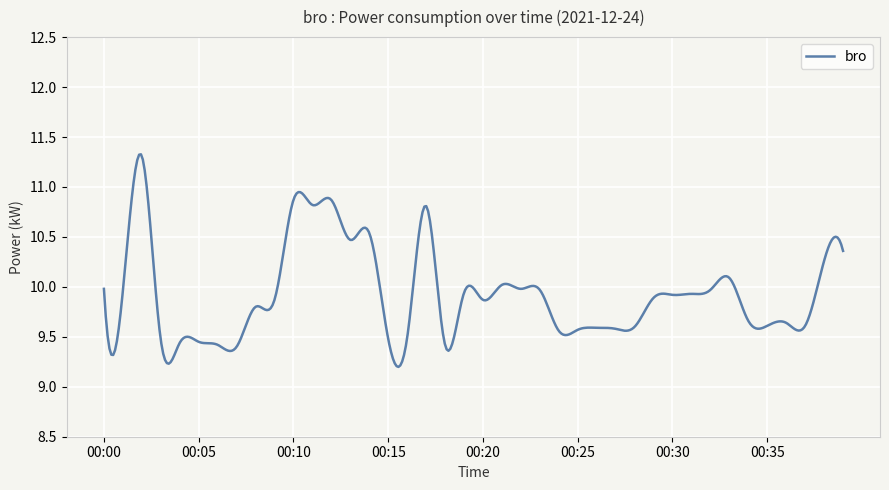

What is the difference between the maximum and minimum values?

2.1